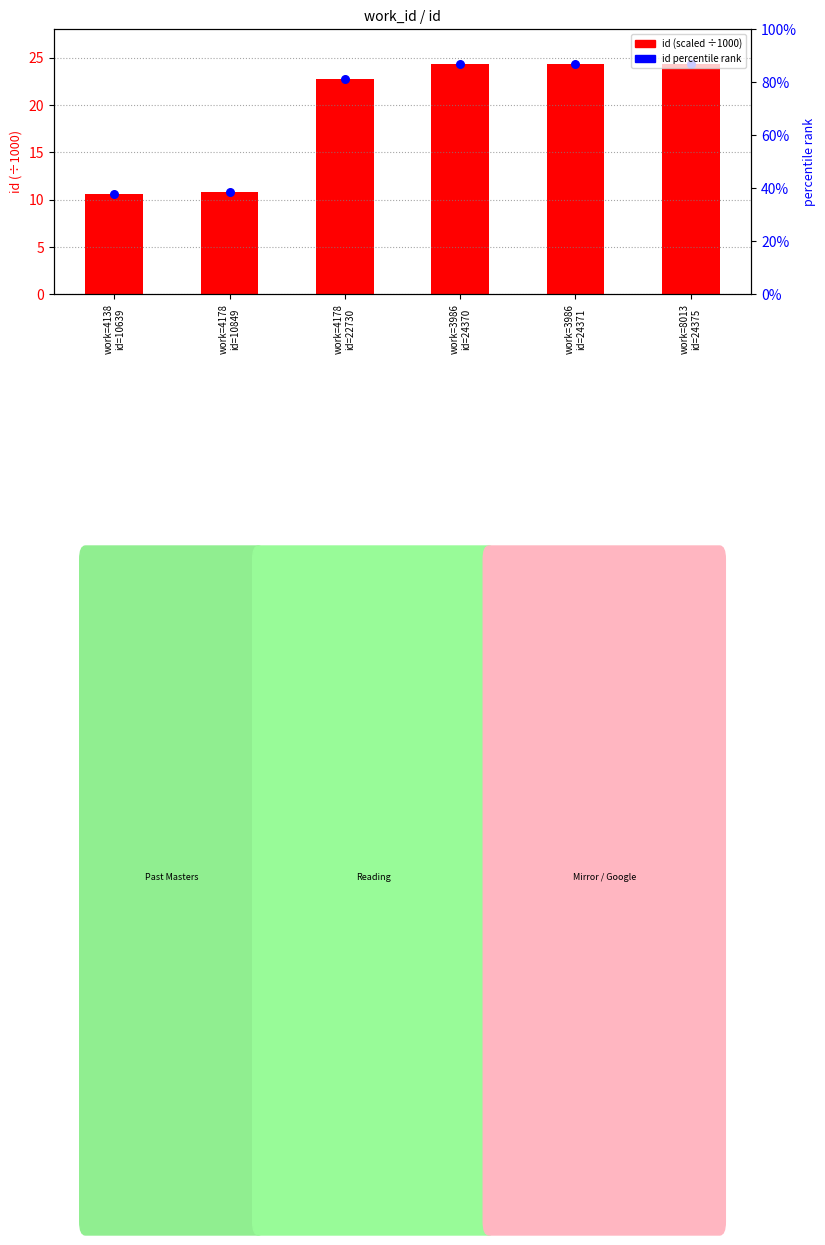

Which series reaches the minimum Y coordinate?

id (scaled ÷1000)